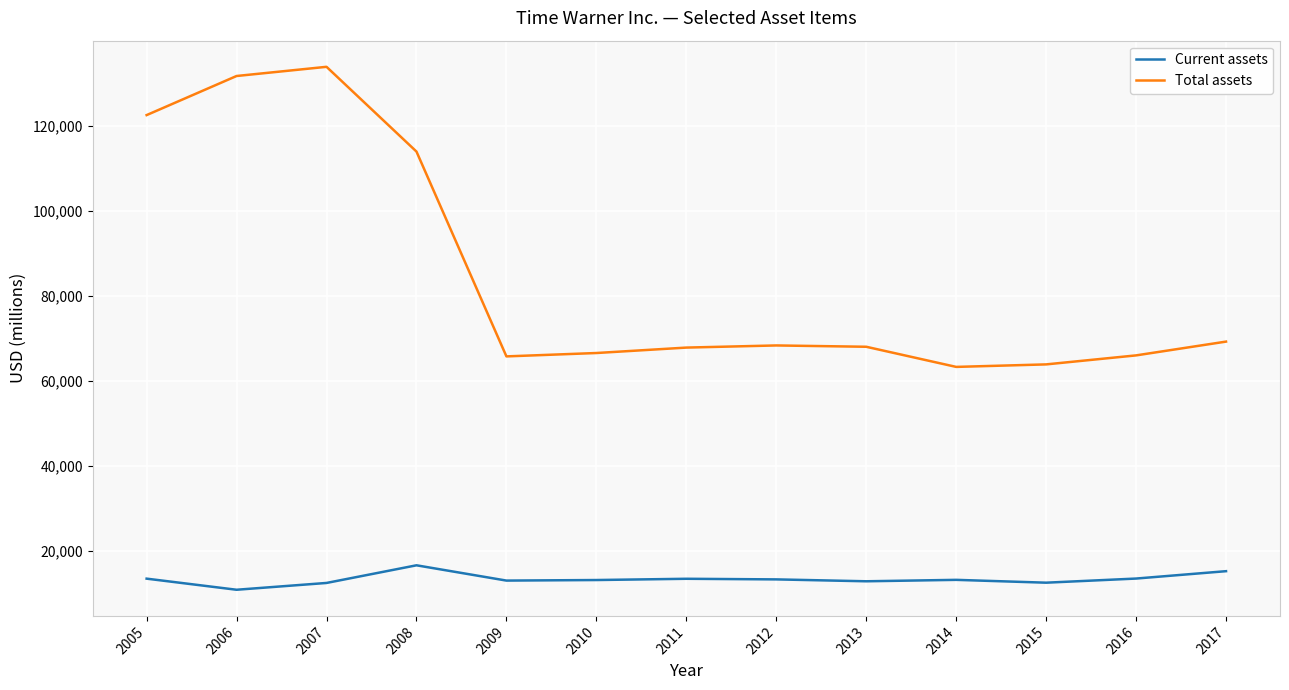

What is the difference between the maximum and minimum values in the Total assets series?

70571